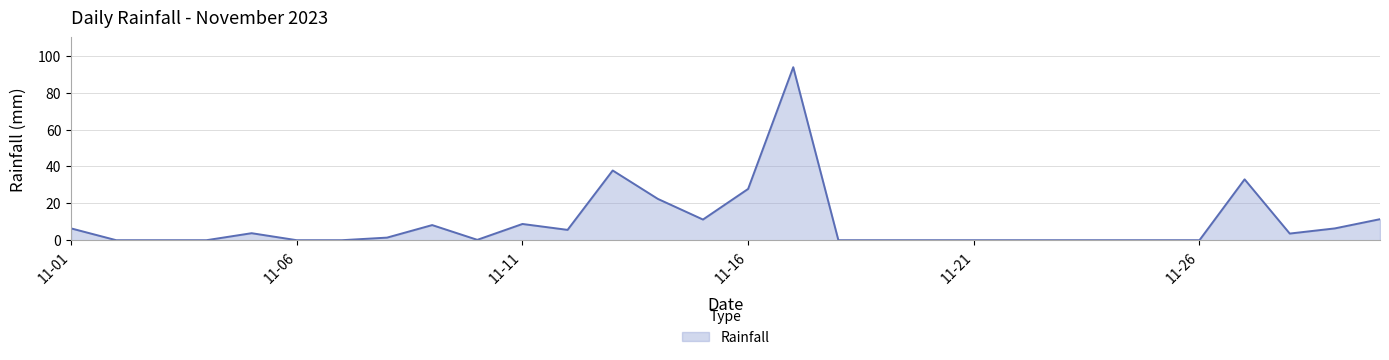

What is the maximum value shown in the chart?

93.8